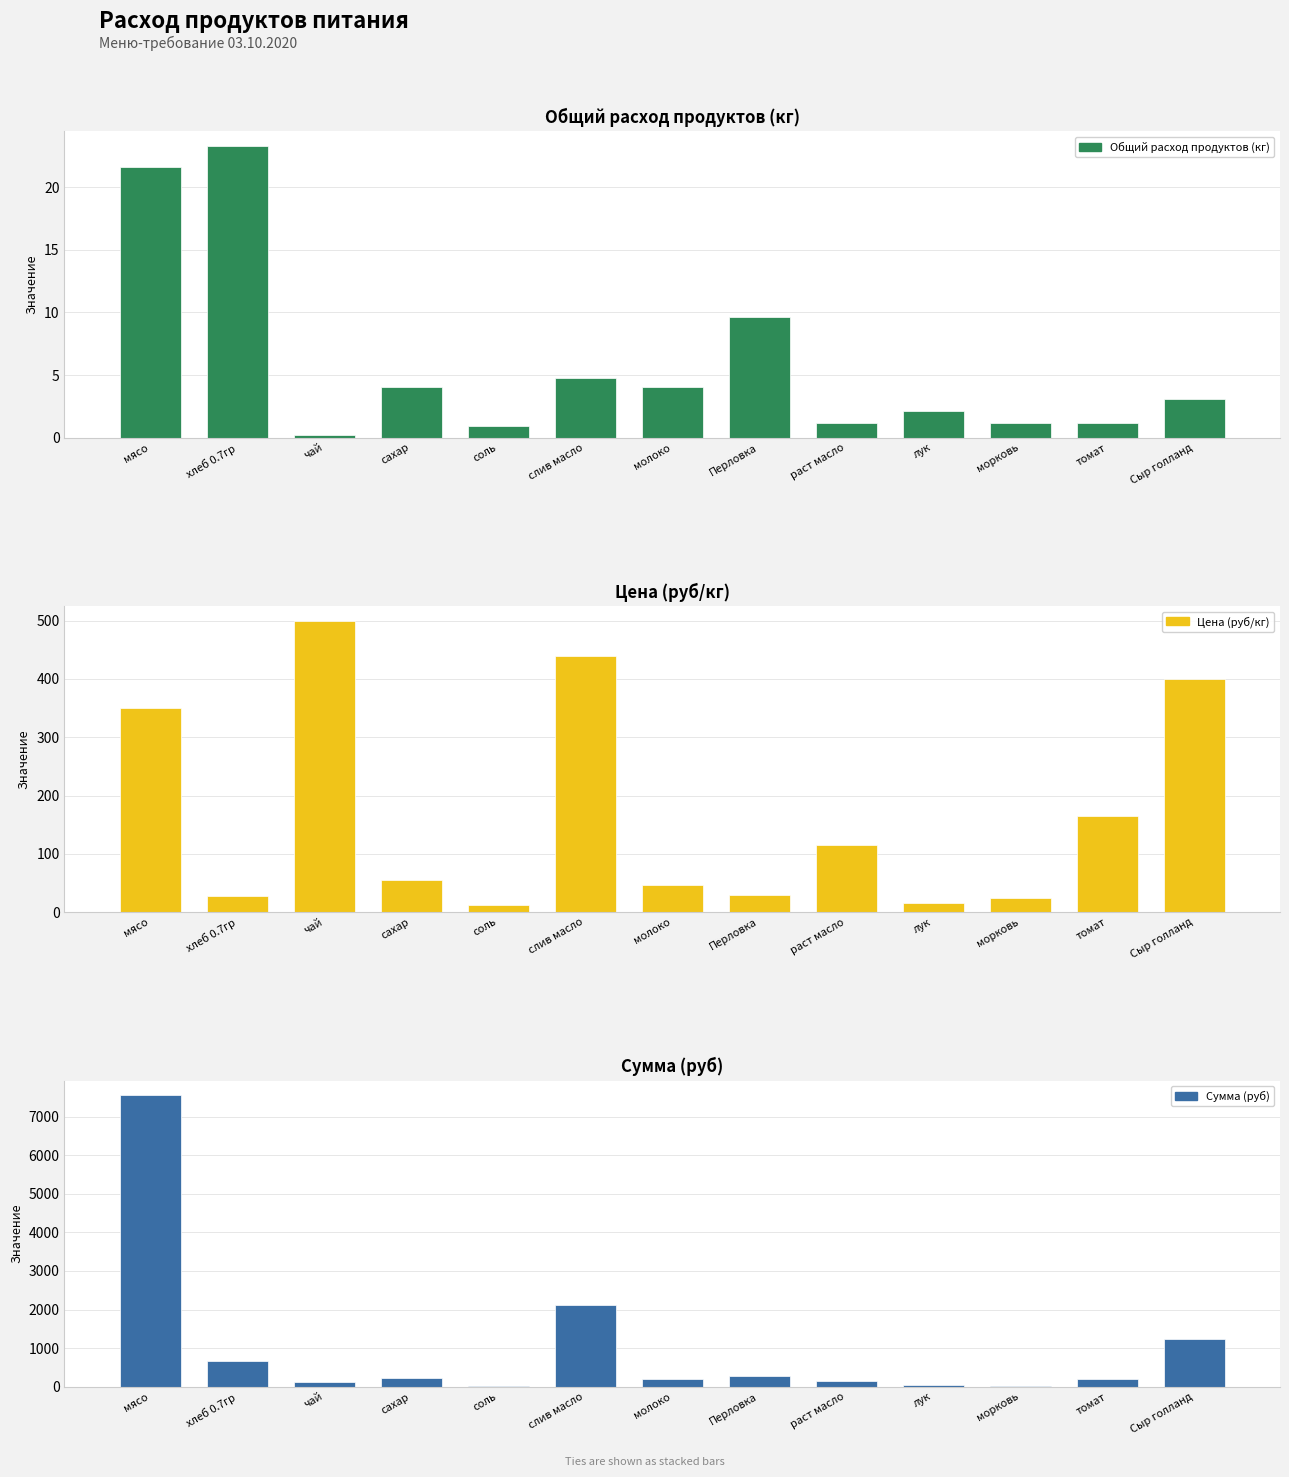

At which category is the sum across all series the highest?

мясо